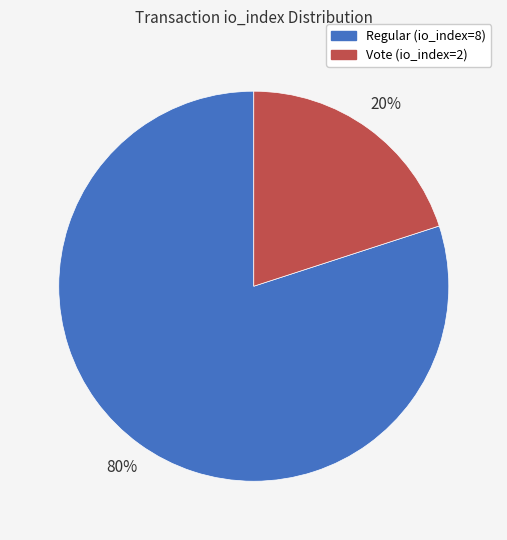

How many segments does this pie chart have?

2